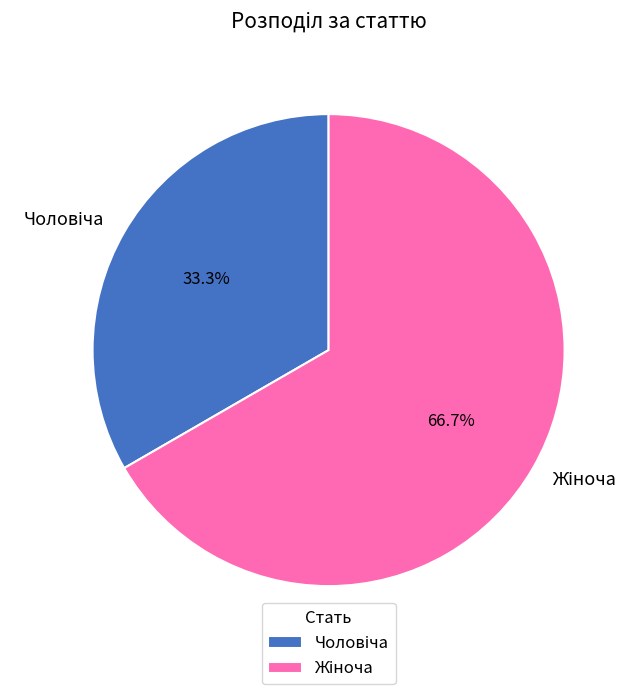

Is there any slice that represents more than half of the pie?

Yes